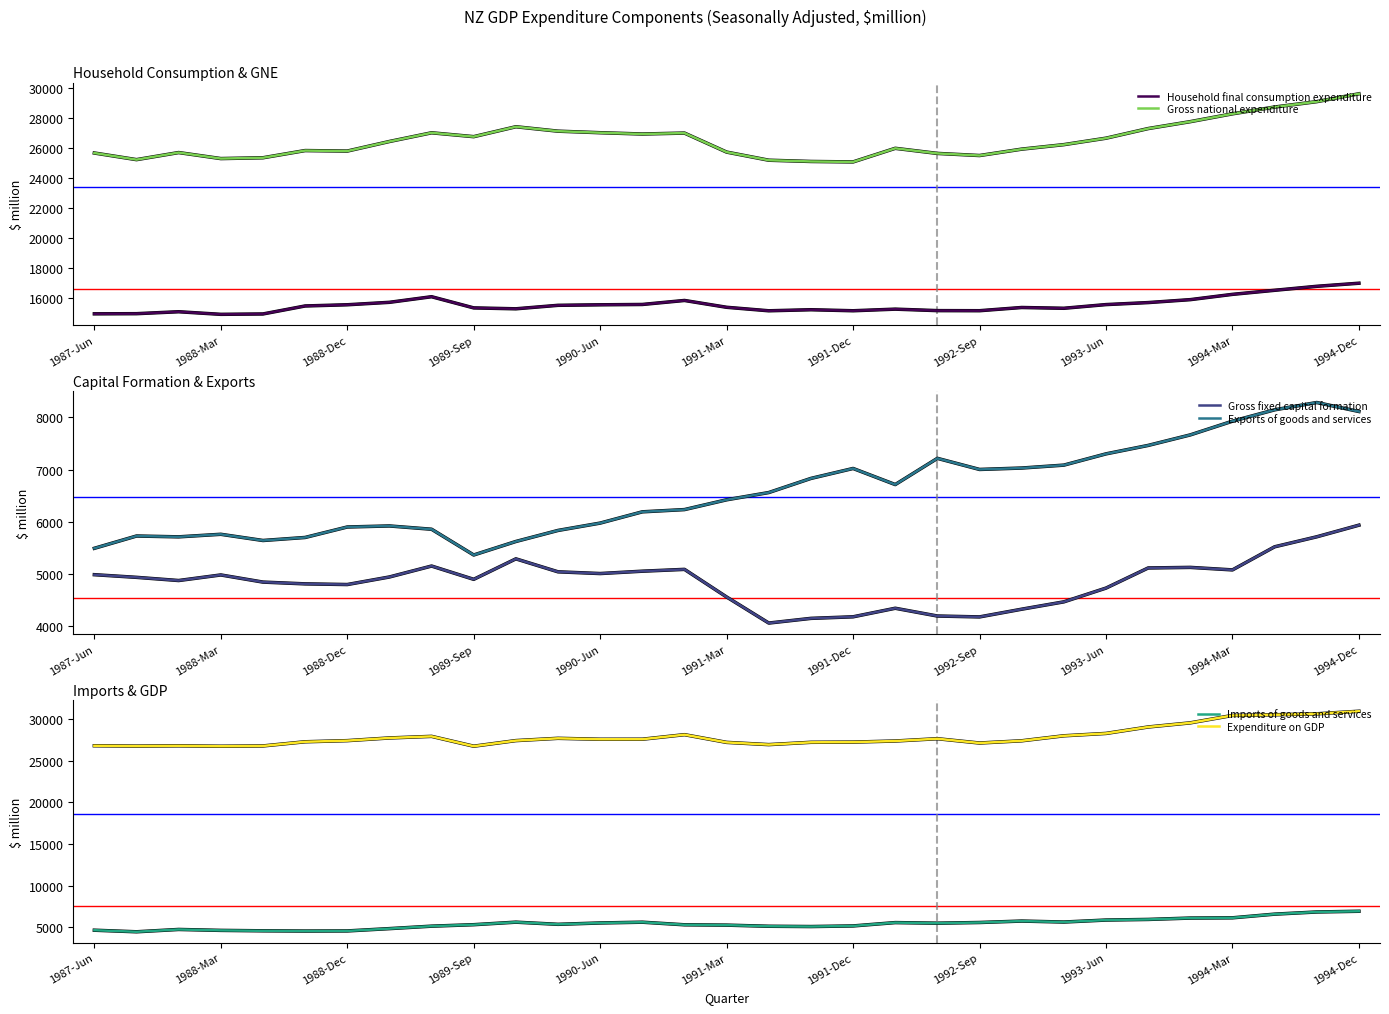

How many interior local valleys does the Imports of goods and services series have?

6